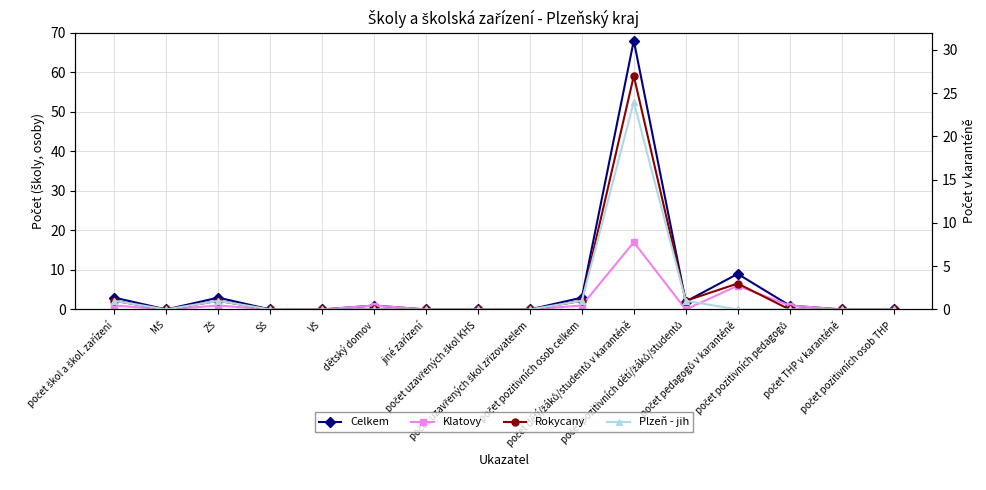

At which category does Celkem reach its first local valley?

MŠ